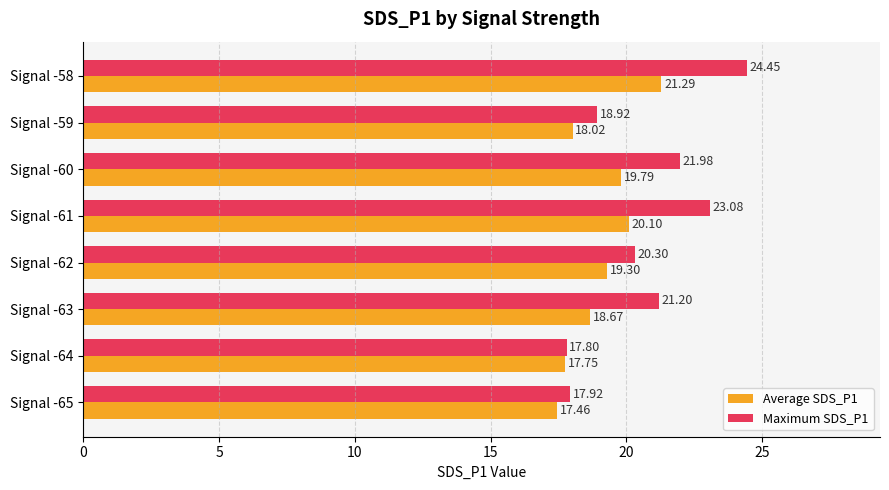

Which series has the largest total across all categories?

Maximum SDS_P1